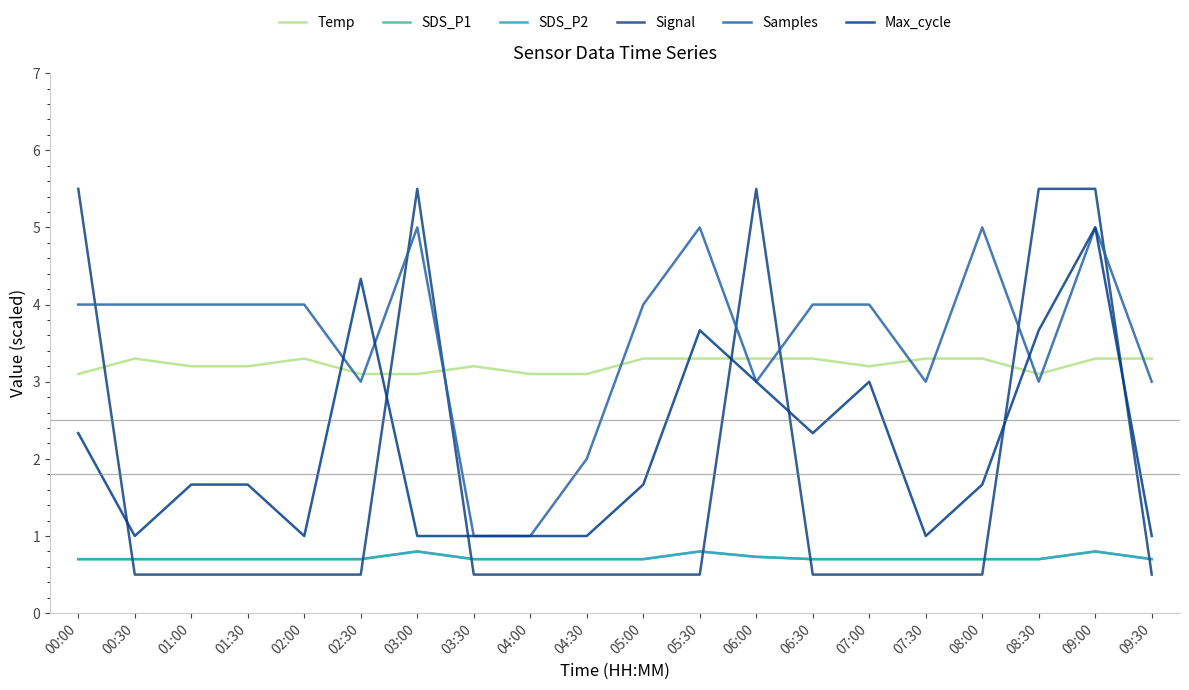

What position from the left is 05:00?

11